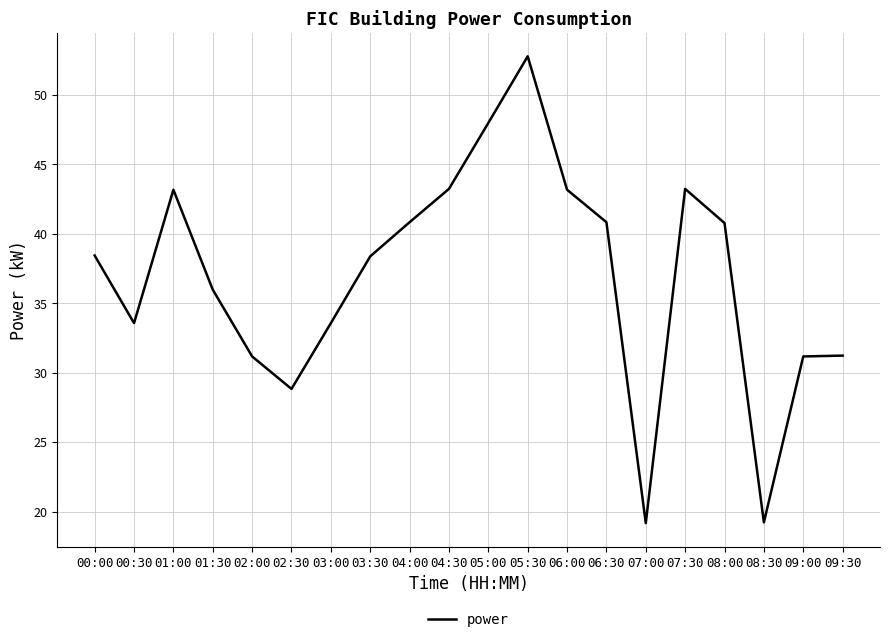

Where does the data first go above 38?

00:00